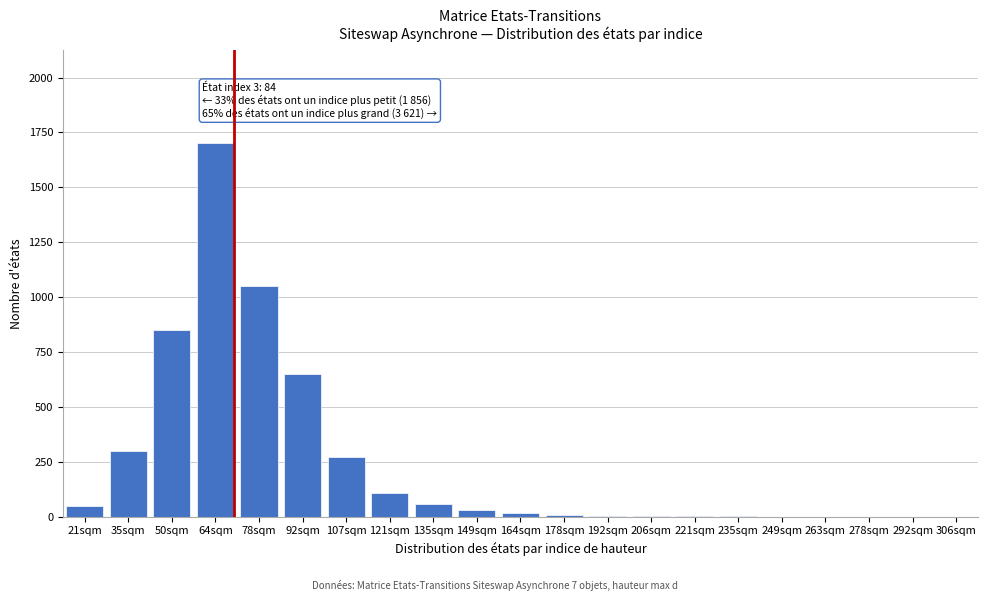

True or false: the data shows 175 at 121sqm.

False